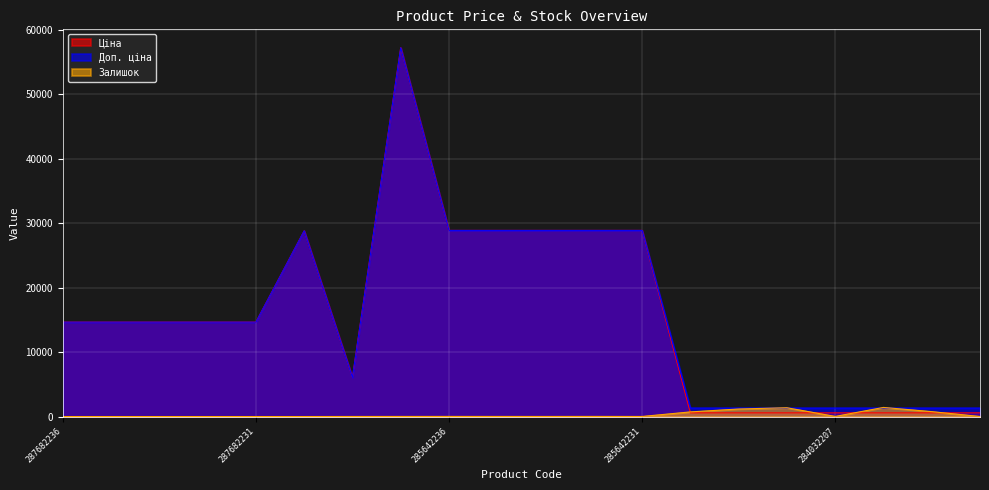

What are all the series names shown in the legend?

Ціна, Доп. ціна, Залишок